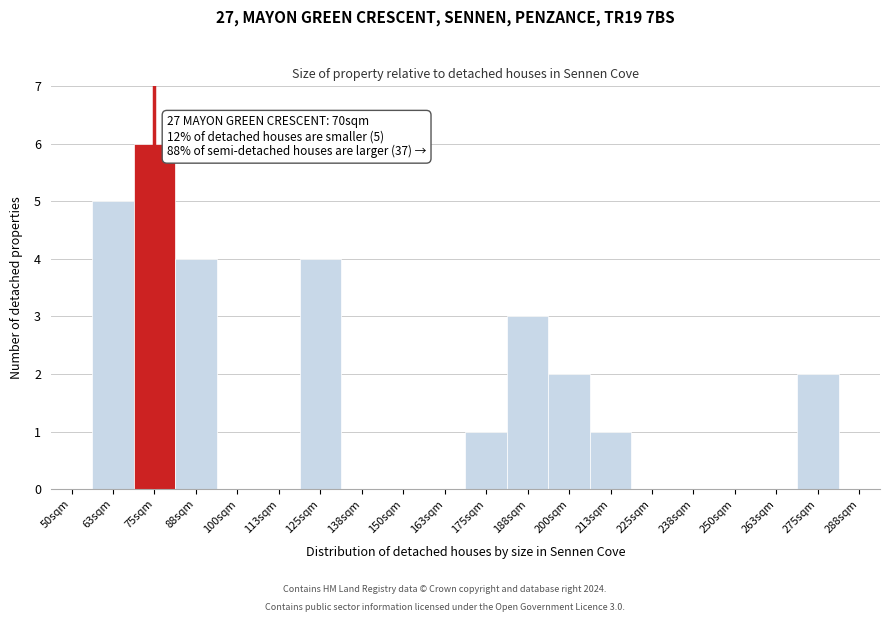

Reading left to right, transcribe all the data shown in this chart.

50sqm=0	63sqm=5	75sqm=6	88sqm=4	100sqm=0	113sqm=0	125sqm=4	138sqm=0	150sqm=0	163sqm=0	175sqm=1	188sqm=3	200sqm=2	213sqm=1	225sqm=0	238sqm=0	250sqm=0	263sqm=0	275sqm=2	288sqm=0